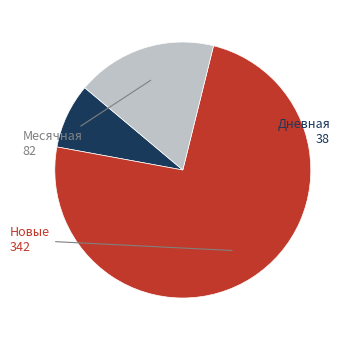

Is there a majority slice in this chart?

Yes